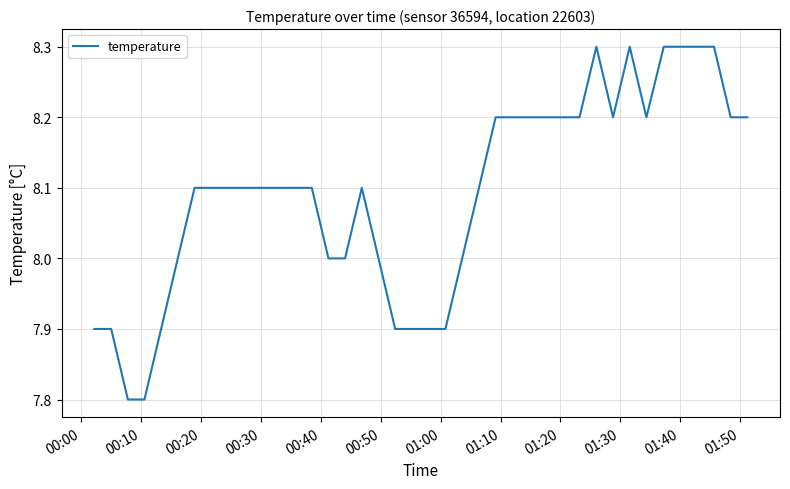

True or false: there are more than 1 points higher than both neighbors.

True